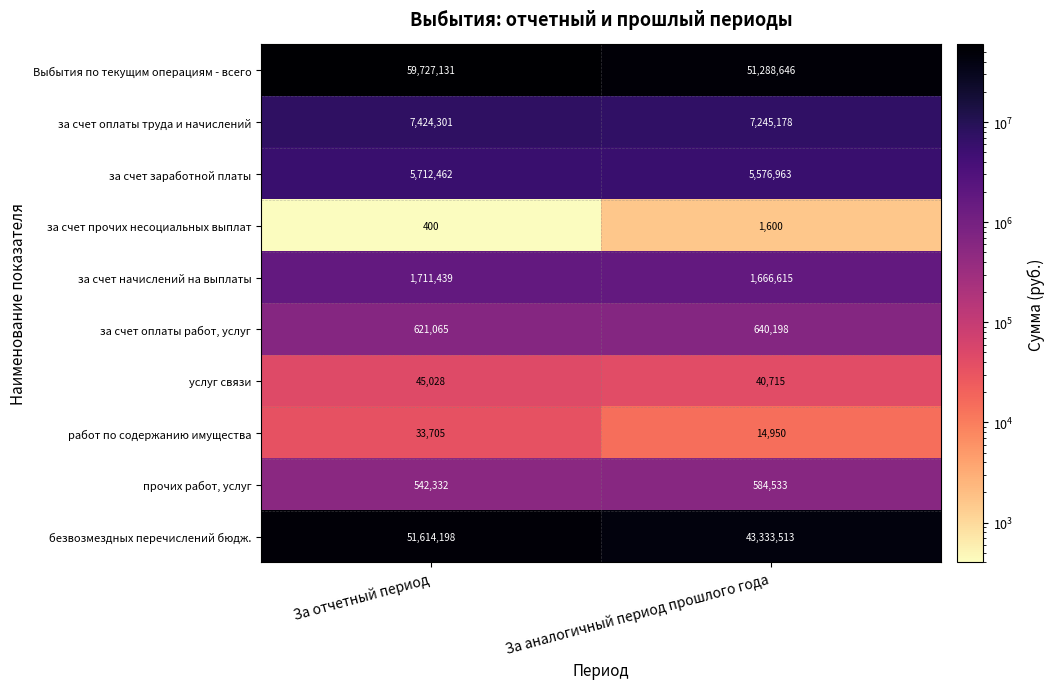

Which series has the widest spread of values?

Выбытия по текущим операциям - всего